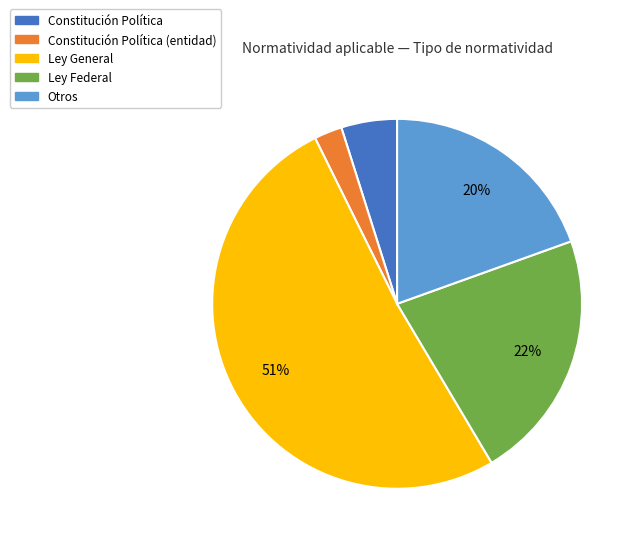

Count the number of slices in the pie.

5